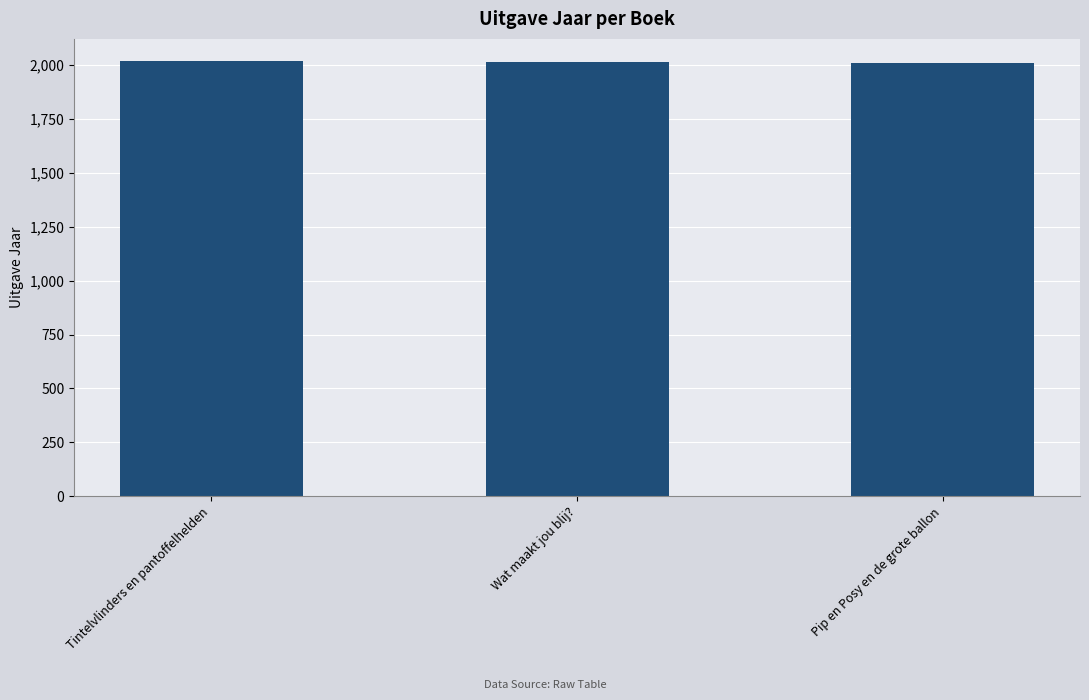

Count the values in the range 2012 to 2021.

3